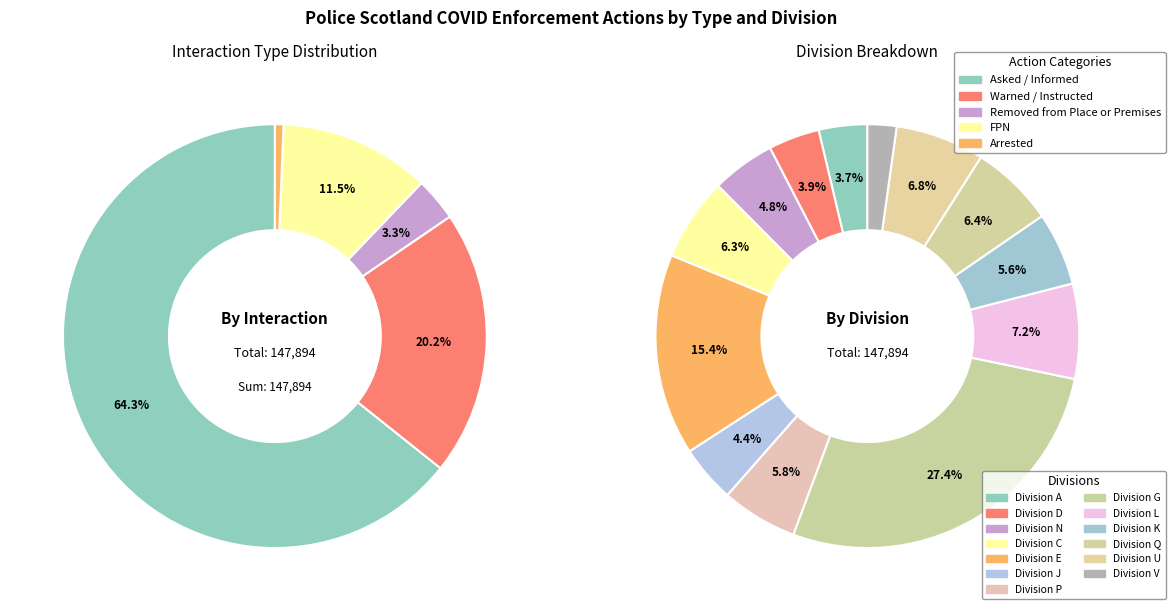

Rank the series by their maximum value, from highest to lowest.

Asked / Informed, Warned / Instructed, FPN, Removed from Place or Premises, Arrested